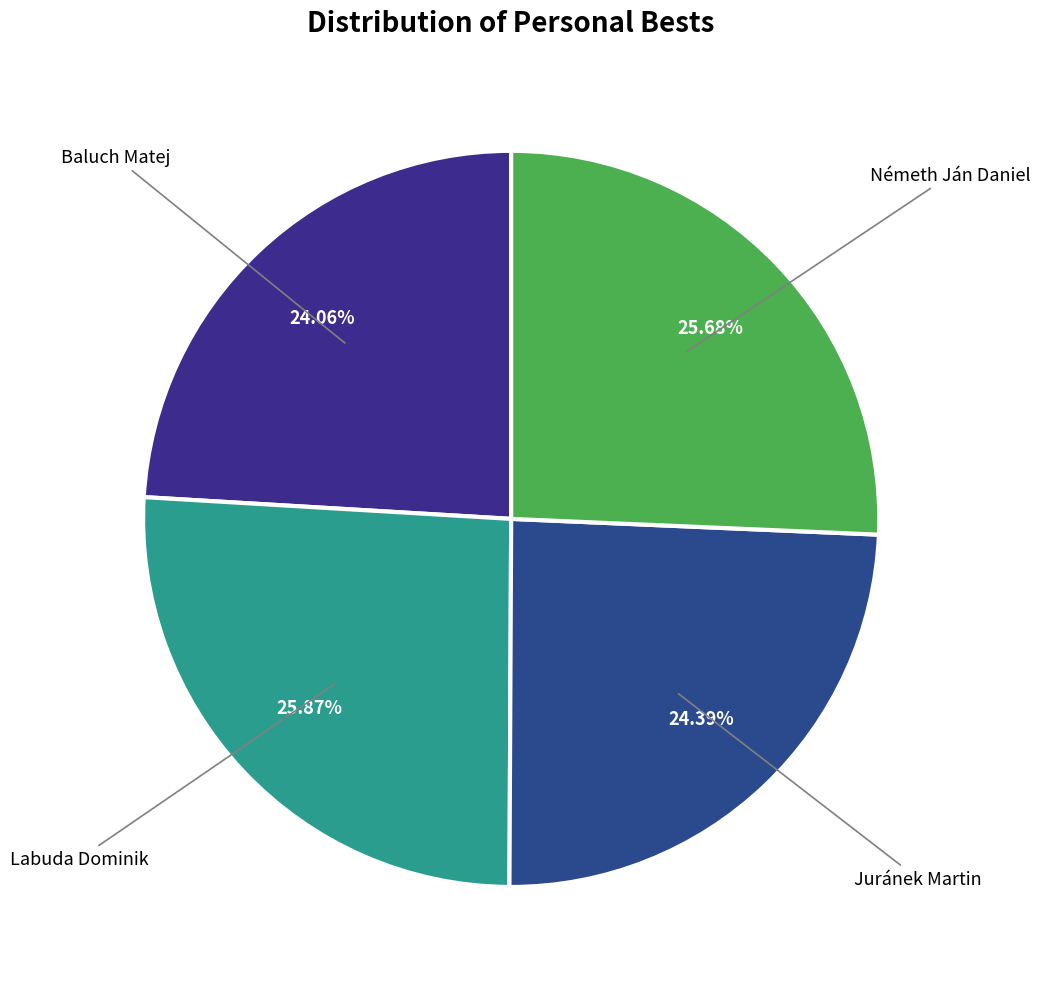

How many segments does this pie chart have?

4